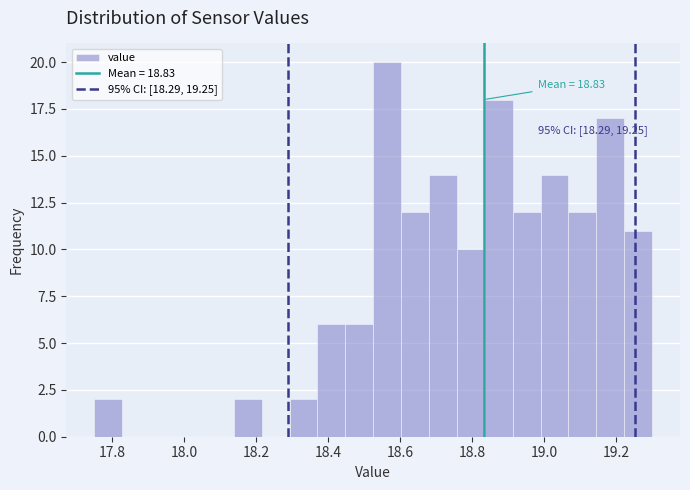

Around what value on the x-axis is the tallest bar? Give the approximate position of its centre, as read against the axis.

18.56